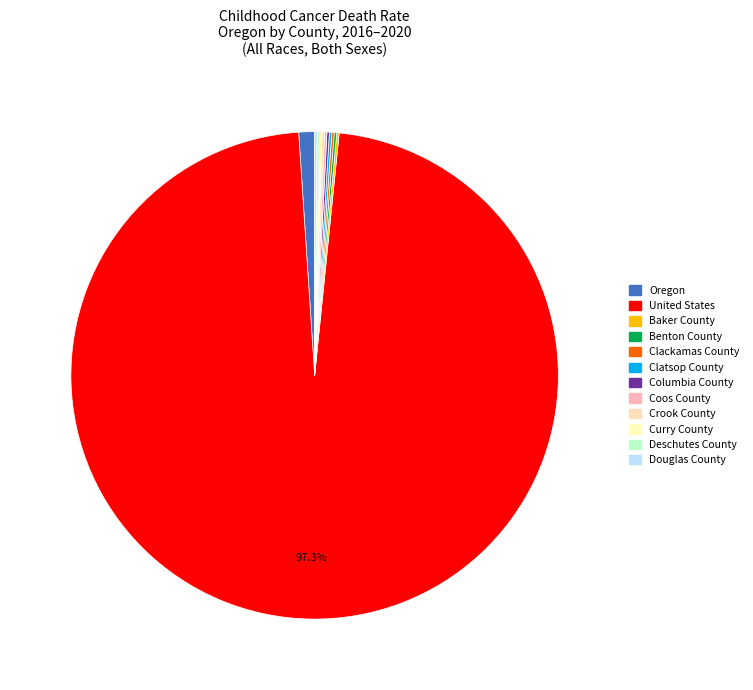

Between Clackamas County and Curry County, which is larger?

Clackamas County